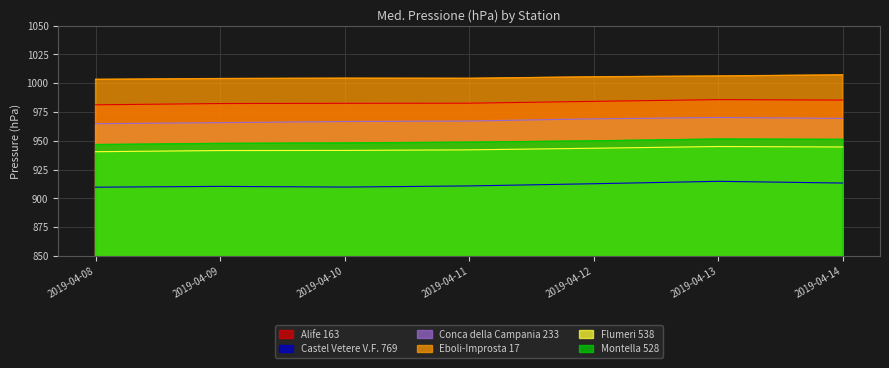

How many lines are shown in the chart?

6